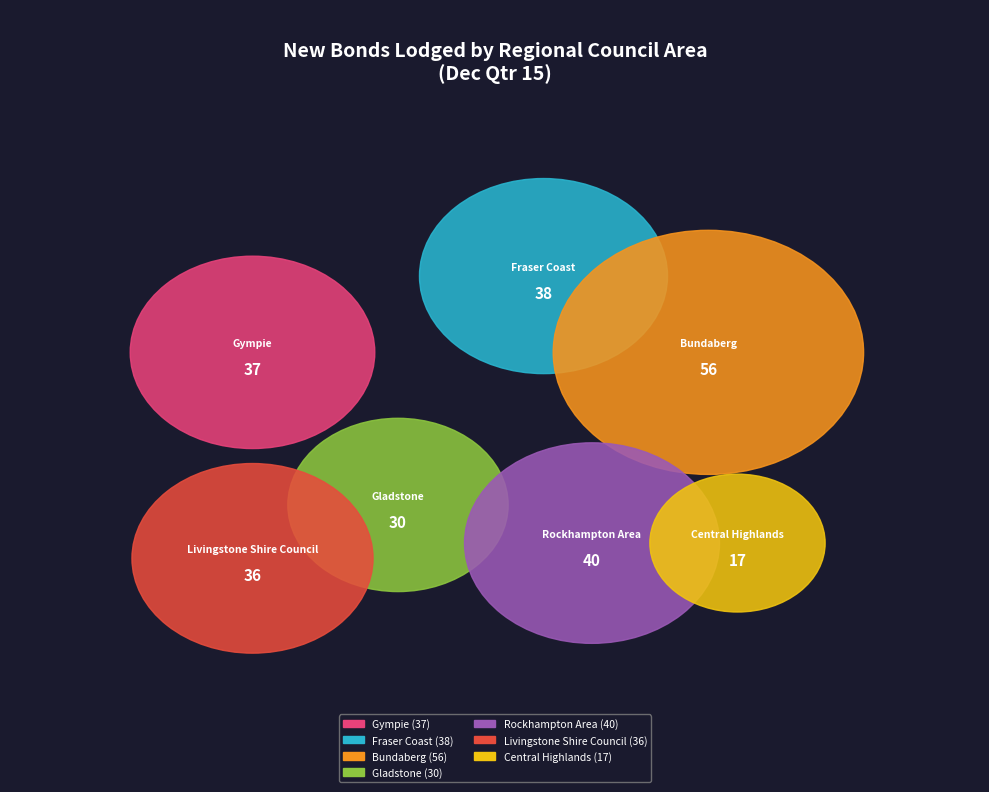

Which slice is the largest?

Bundaberg Regional Council